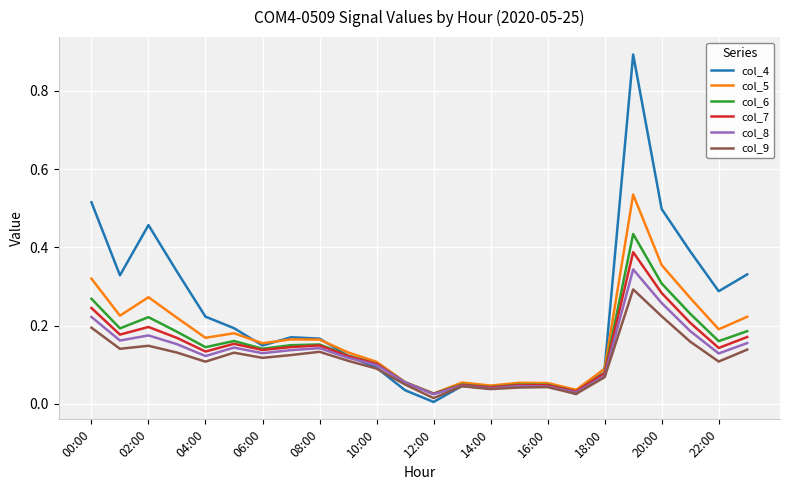

Which series has the largest total across all categories?

col_4